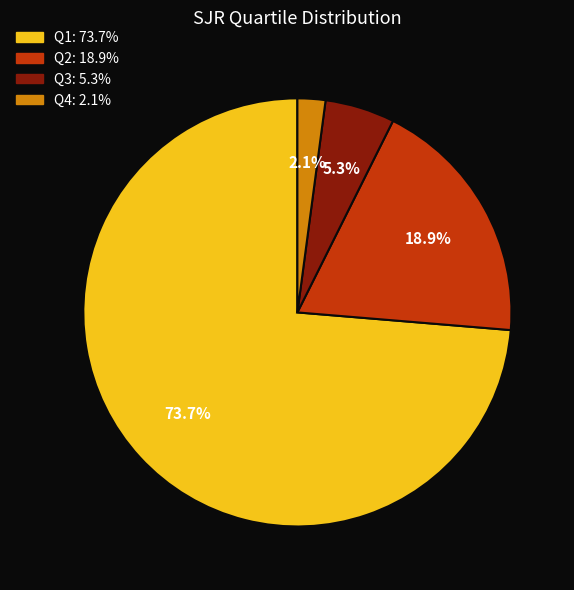

How many segments does this pie chart have?

4